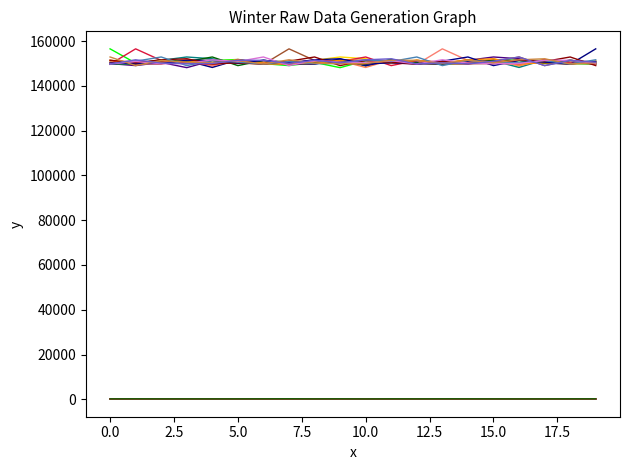

Is it true that sample_time_ms equals 71244 at 16?

False